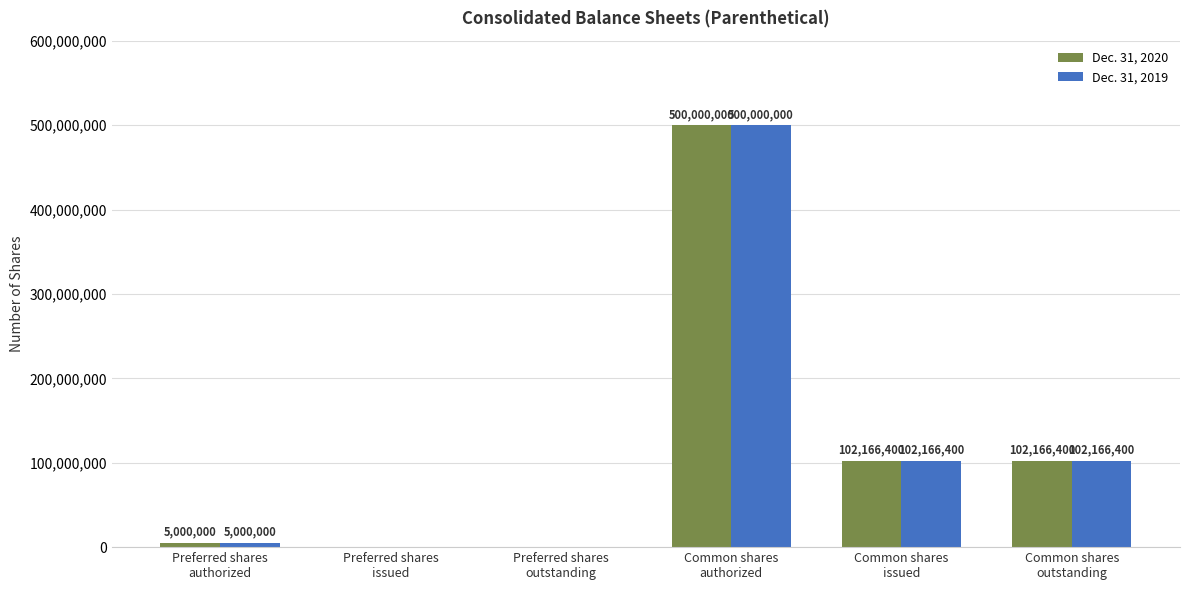

What is the maximum value shown in the chart?

500000000